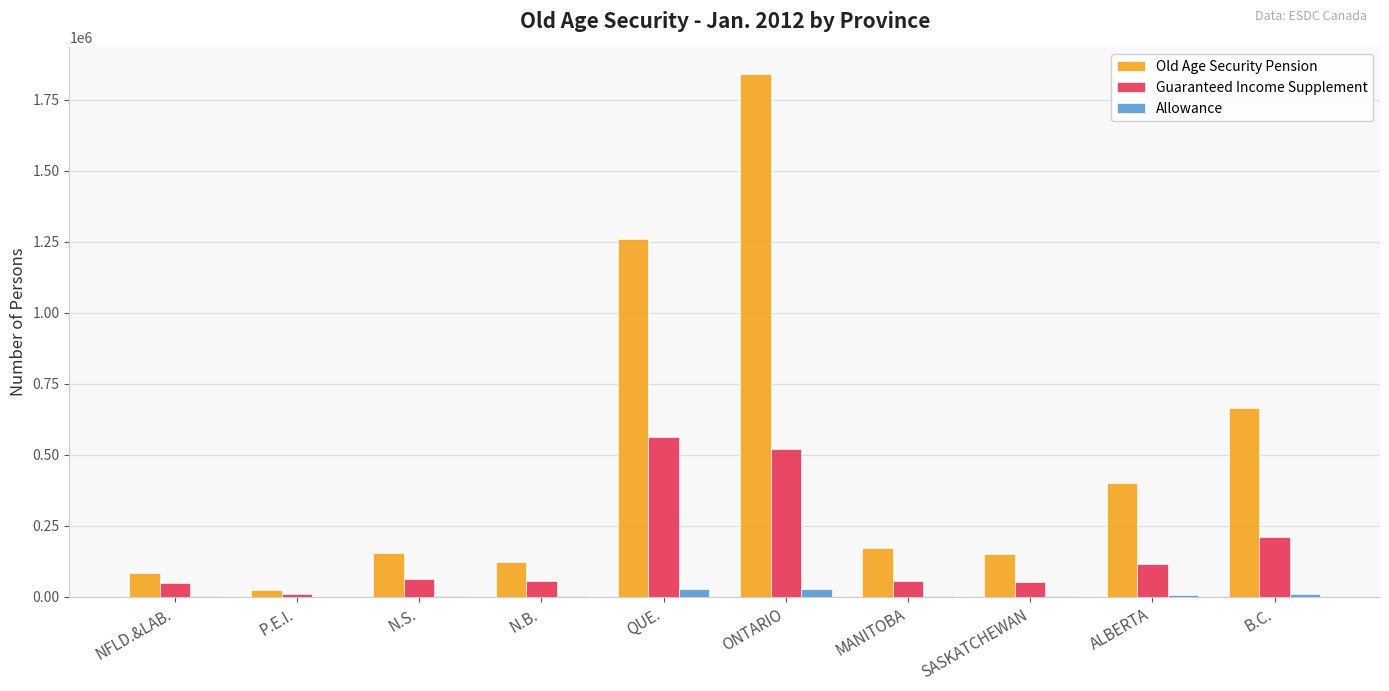

The Guaranteed Income Supplement series shows 56568 at N.B.. True or false?

True